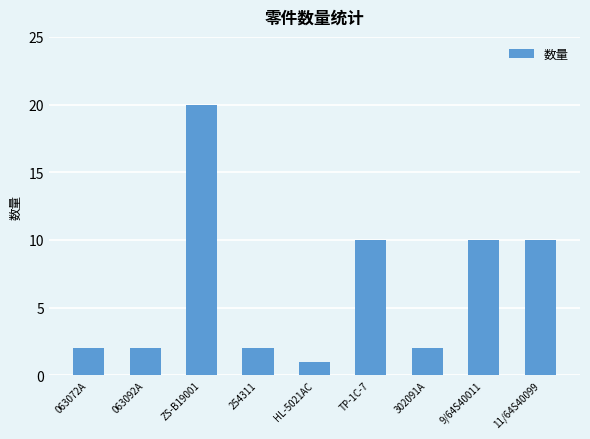

Reading left to right, what are all the values shown in this chart?

063072A=2	063092A=2	ZS-B19001=20	254311=2	HL-5021AC=1	TP-1C-7=10	302091A=2	9/64S40011=10	11/64S40099=10